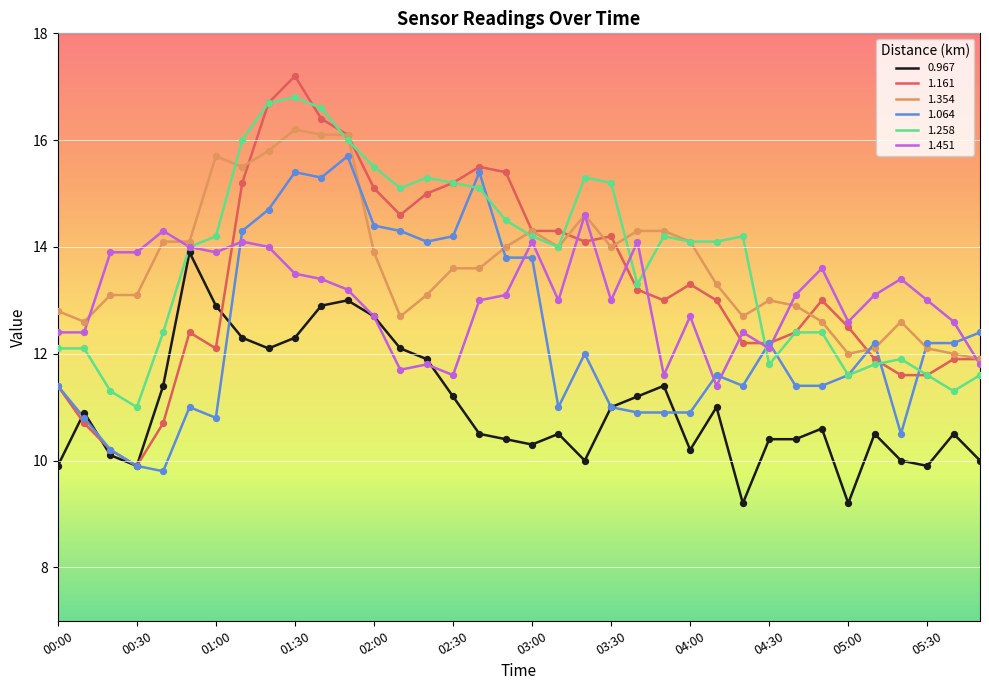

Which series has the largest range (max minus min)?

1.161